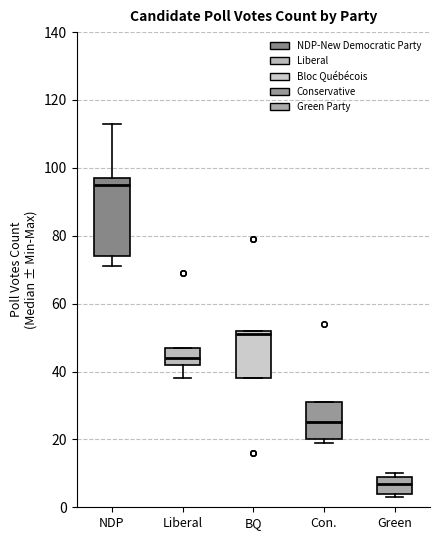

Which box's median line is the lowest?

Green